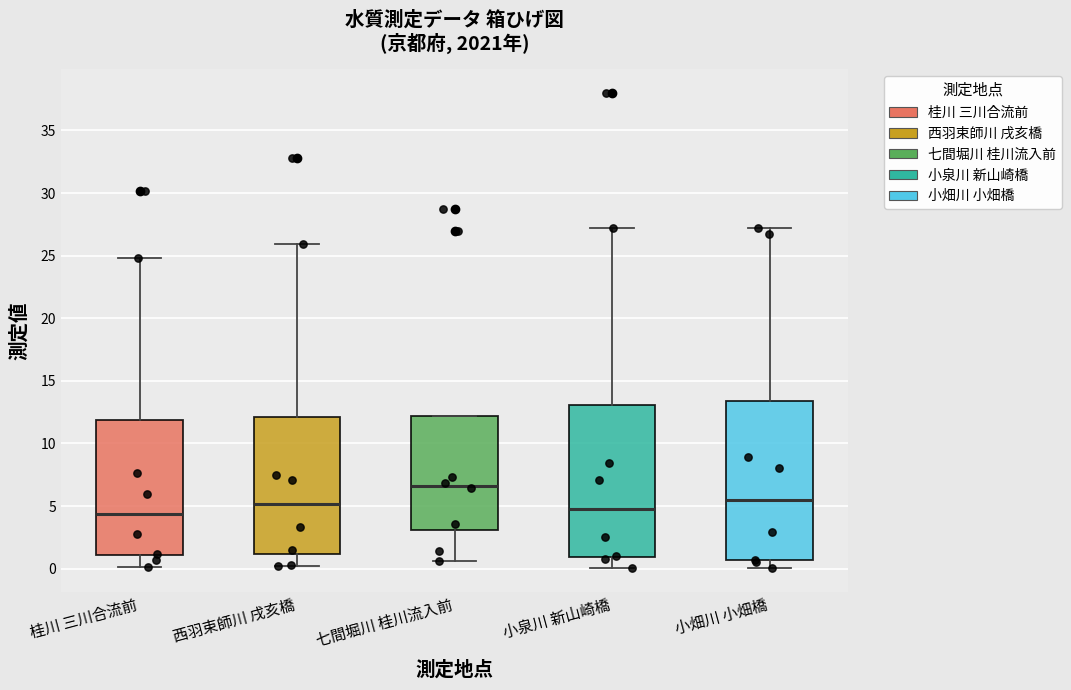

Where is the lower edge of the box for 七間堀川 桂川流入前 on the y-axis? The values are not printed on the chart, so give them approximately, as read against the axis.

3.0